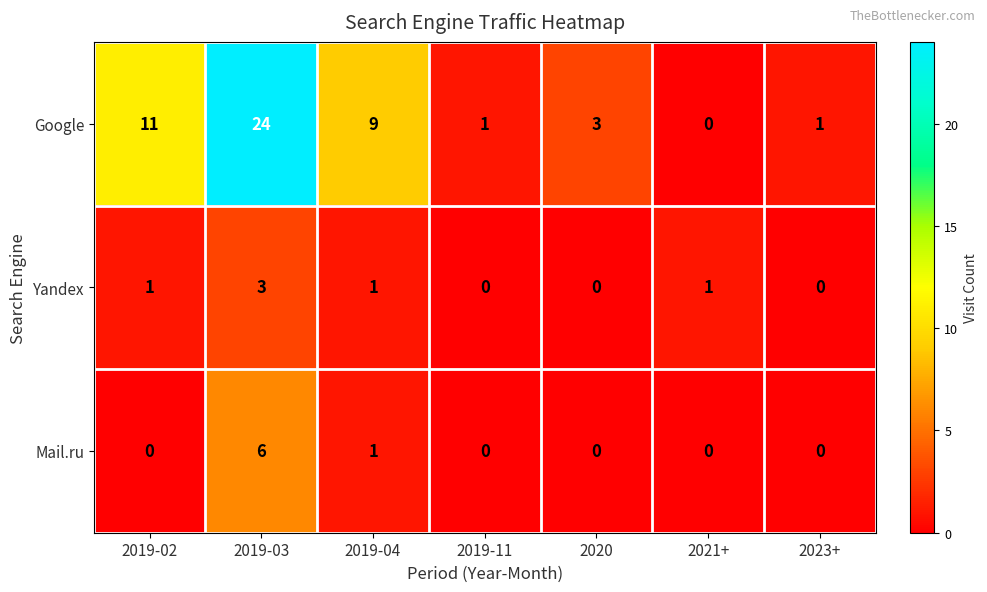

Reading right to left, list all the values displayed in this chart.

Google: 1	0	3	1	9	24	11
Yandex: 0	1	0	0	1	3	1
Mail.ru: 0	0	0	0	1	6	0